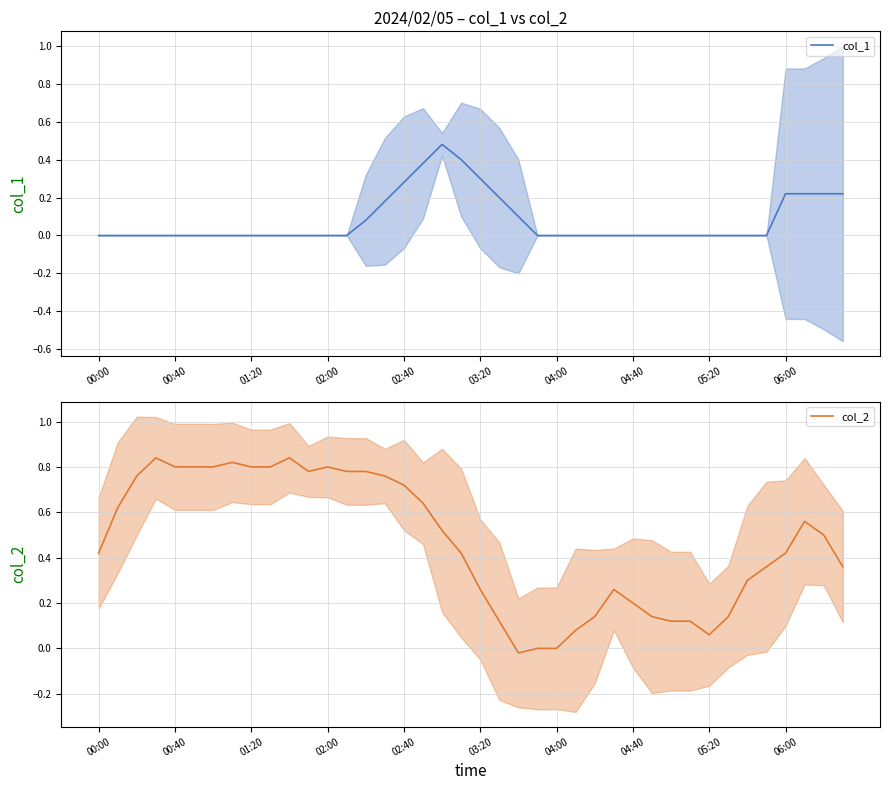

True or false: col_1 has a value of 0.4 at 02:40.

False